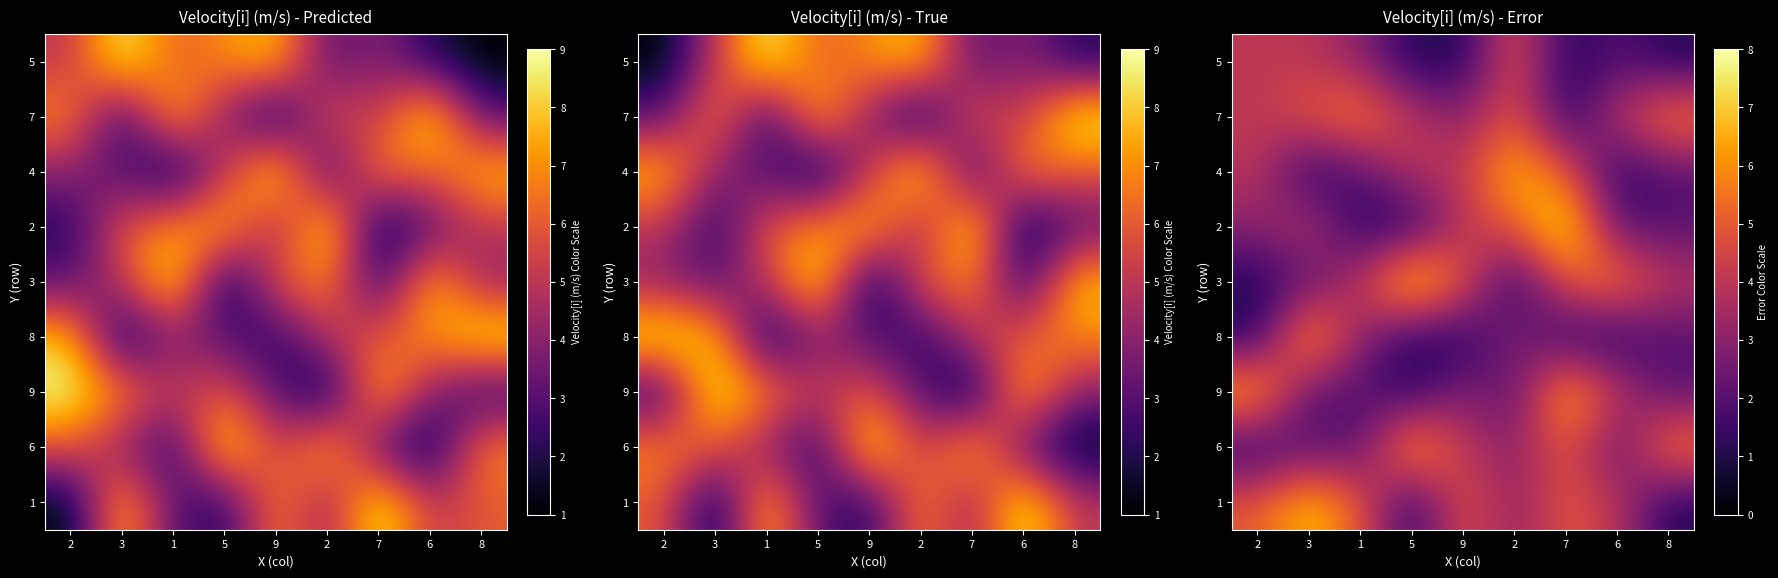

What is the highest value of the 8 series?

7